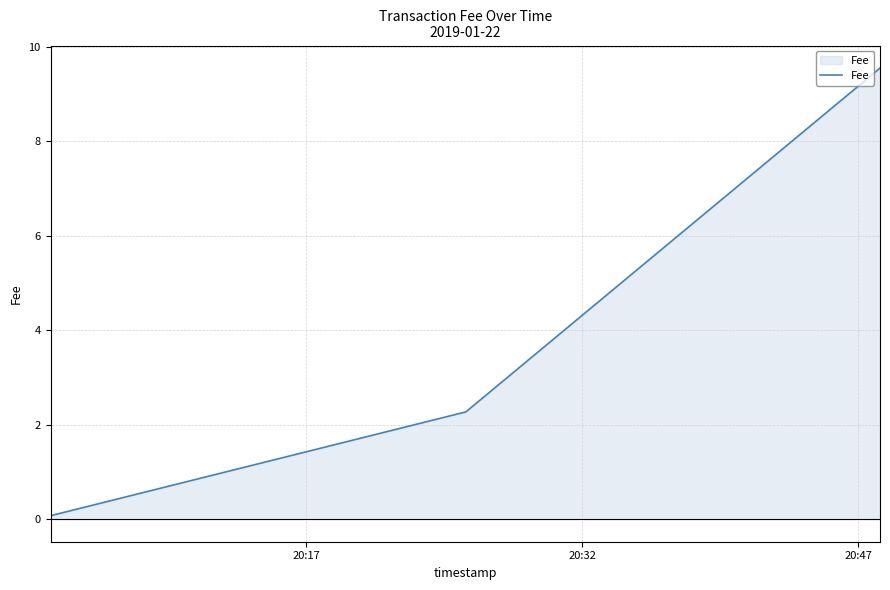

How many lines are shown in the chart?

1